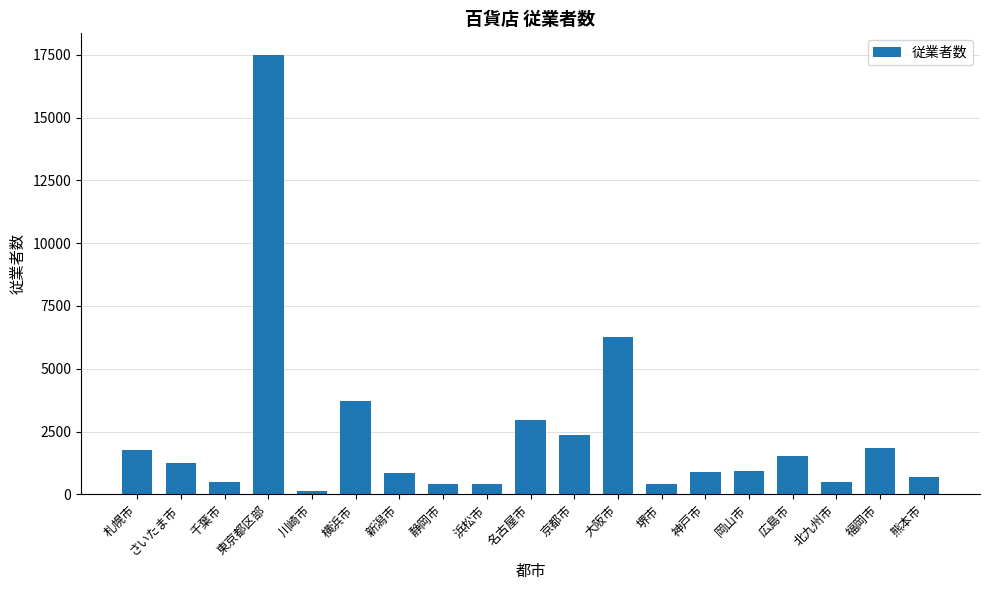

Which label corresponds to the smallest value in the chart?

川崎市